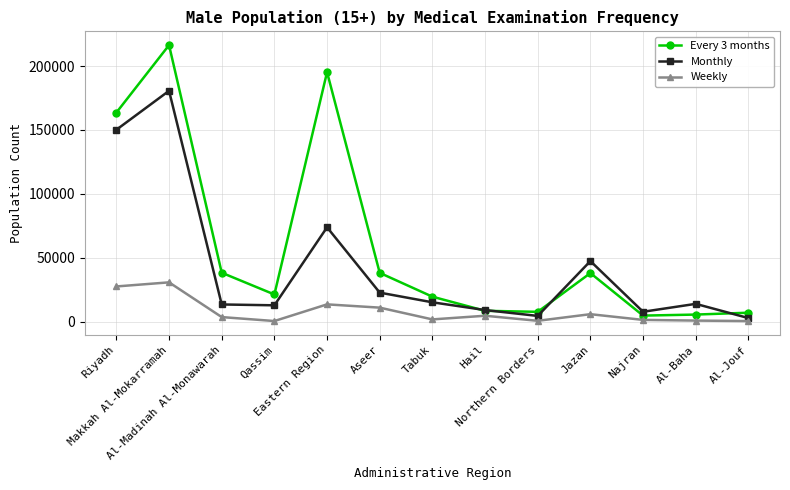

True or false: Monthly and Every 3 months intersect in this chart.

True